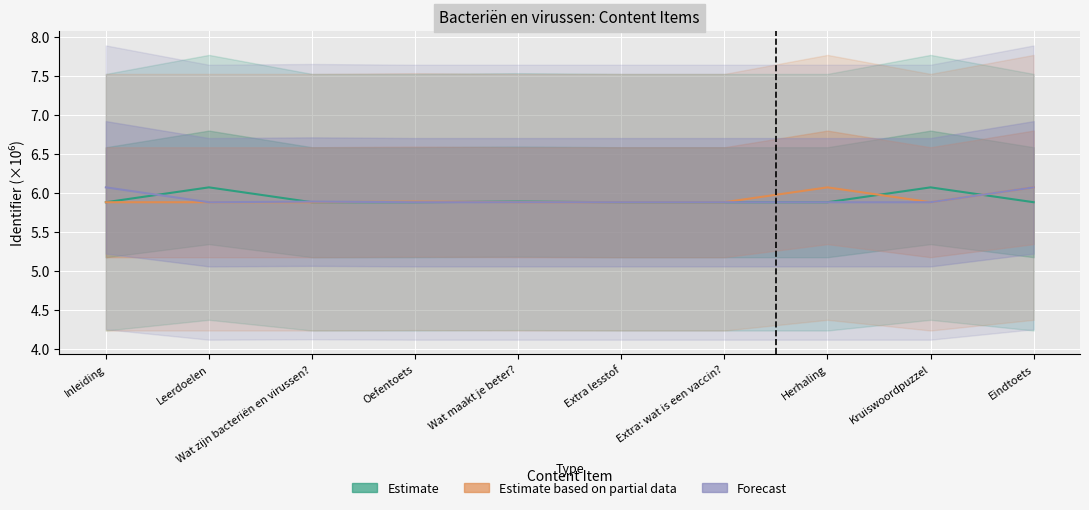

Which series has the largest total across all categories?

Estimate